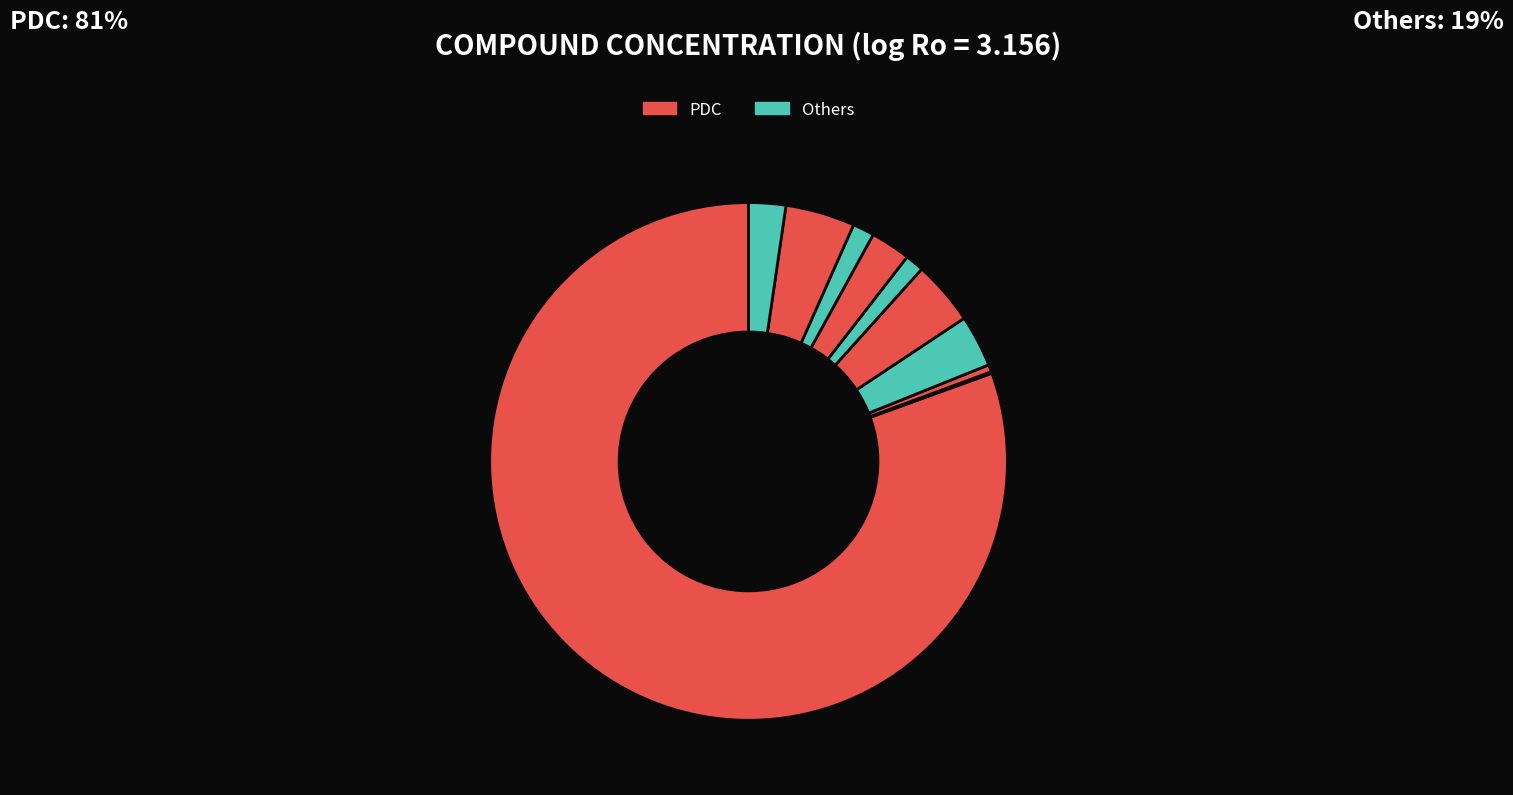

How many slices are in this pie chart?

10